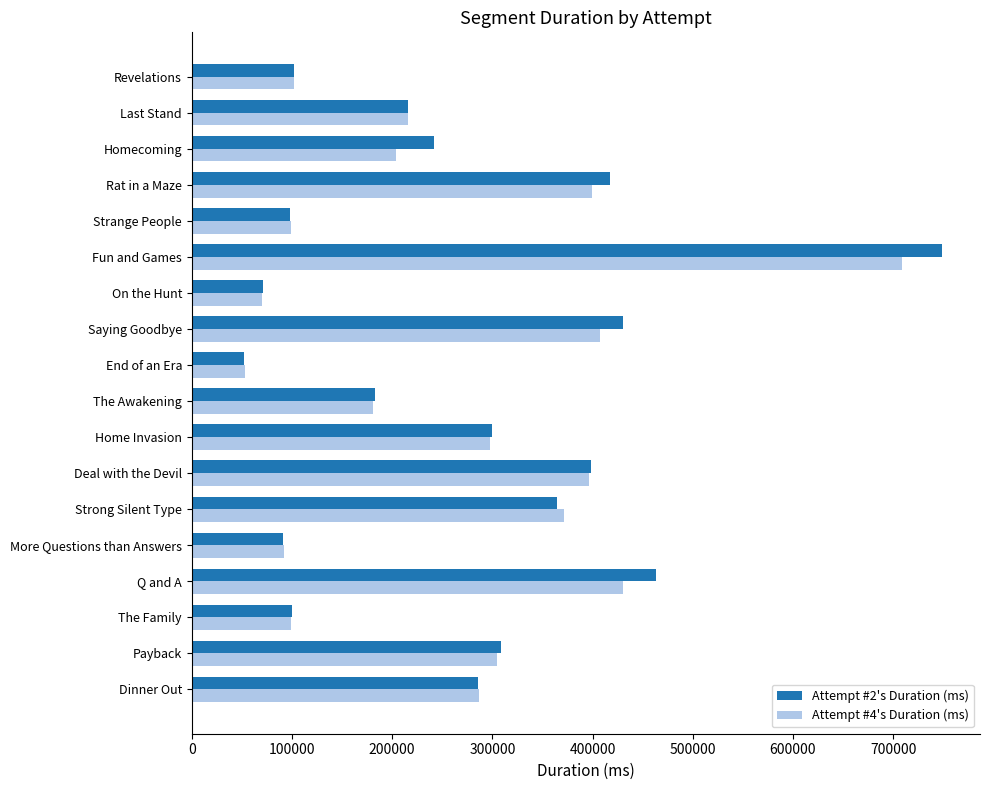

True or false: Attempt #2's Duration (ms) has a value of 749194 at Fun and Games.

True